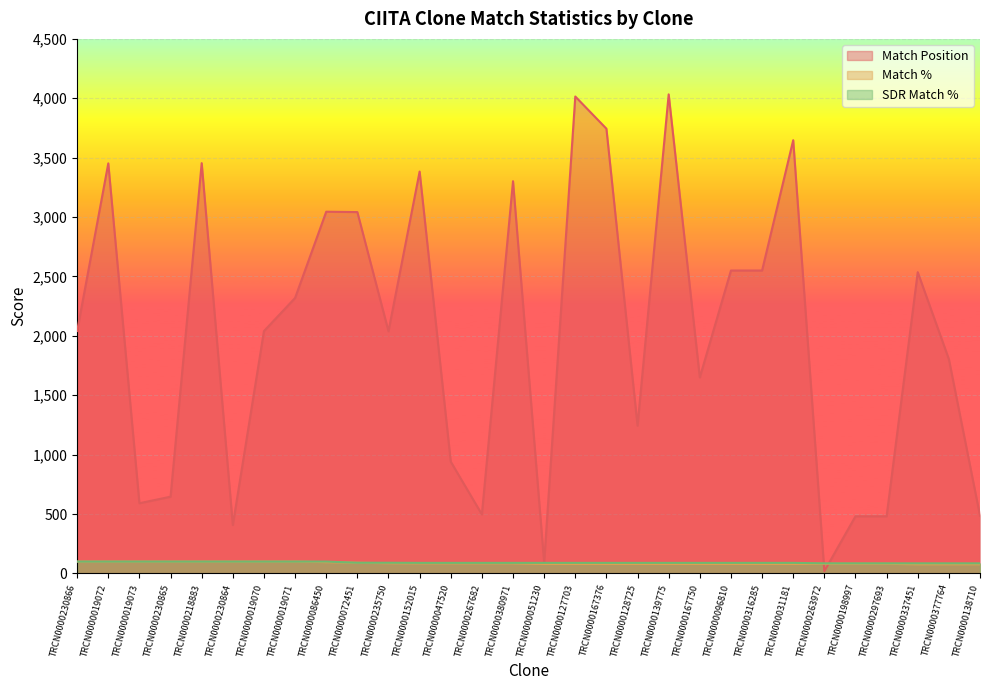

Rank the categories by Match % value from highest to lowest.

TRCN0000230866, TRCN0000019072, TRCN0000019073, TRCN0000230865, TRCN0000218883, TRCN0000230864, TRCN0000019070, TRCN0000019071, TRCN0000086450, TRCN0000072451, TRCN0000235750, TRCN0000152015, TRCN0000047520, TRCN0000267682, TRCN0000380971, TRCN0000263972, TRCN0000198997, TRCN0000297693, TRCN0000051230, TRCN0000127703, TRCN0000167376, TRCN0000128725, TRCN0000139775, TRCN0000167750, TRCN0000096810, TRCN0000316285, TRCN0000031181, TRCN0000337451, TRCN0000377764, TRCN0000138710